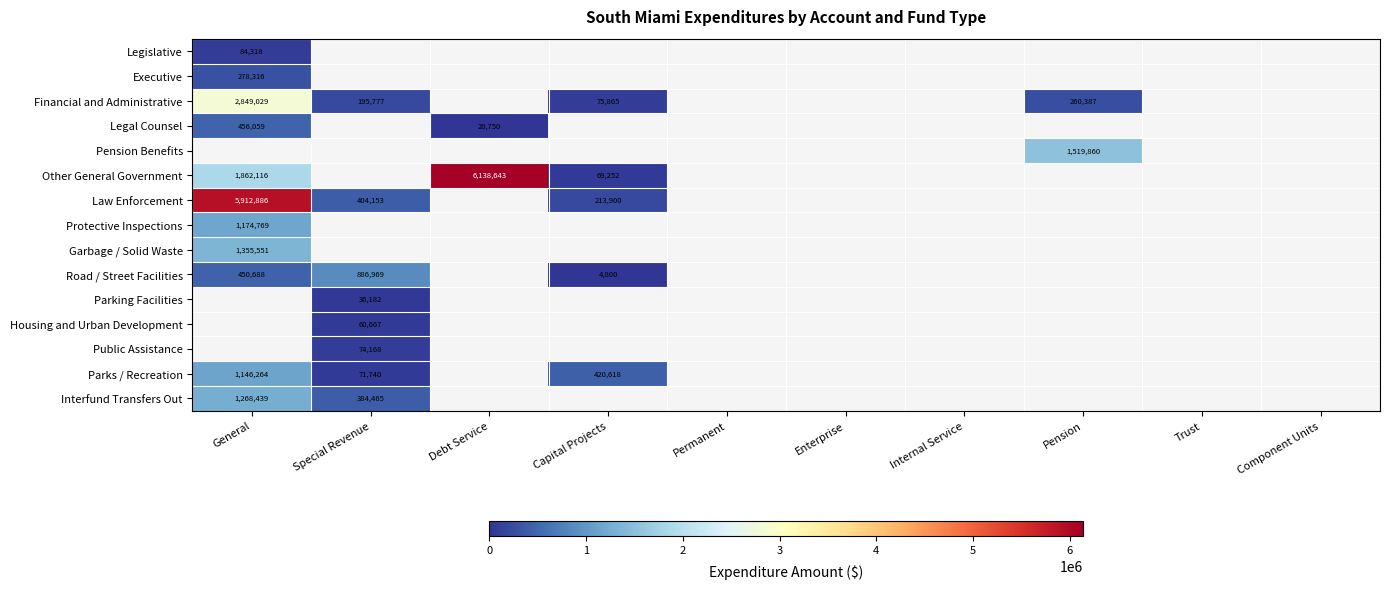

Which category has the highest value in the Legislative series?

General